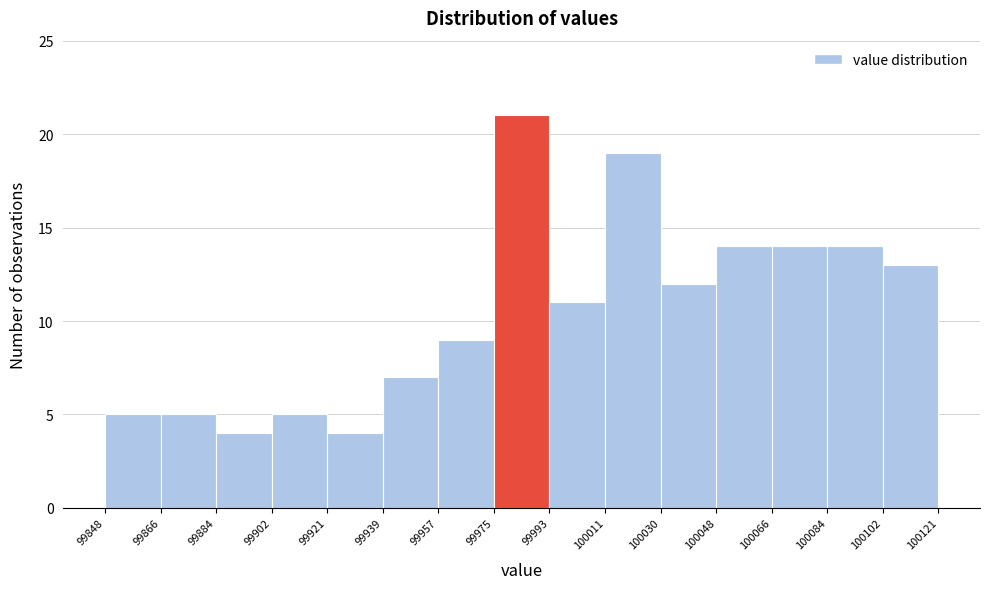

Reading left to right, list every bar in this chart as the range it spans on the x-axis followed by its height. The values are not printed on the chart, so give them approximately, as read against the axis.

99848 to 99866: 5
99866 to 99884: 5
99884 to 99902: 4
99902 to 99921: 5
99921 to 99939: 4
99939 to 99957: 7
99957 to 99975: 9
99975 to 99993: 21
99993 to 100011: 11
100011 to 100030: 19
100030 to 100048: 12
100048 to 100066: 14
100066 to 100084: 14
100084 to 100102: 14
100102 to 100121: 13